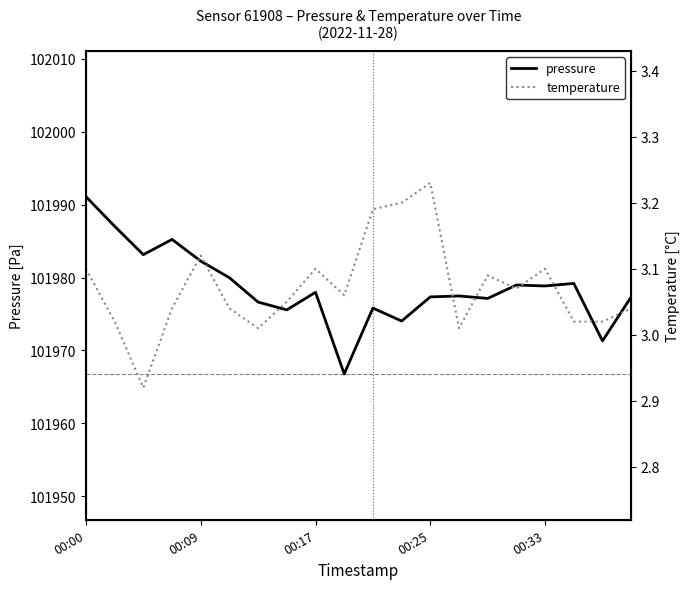

True or false: pressure and temperature cross at least once.

False